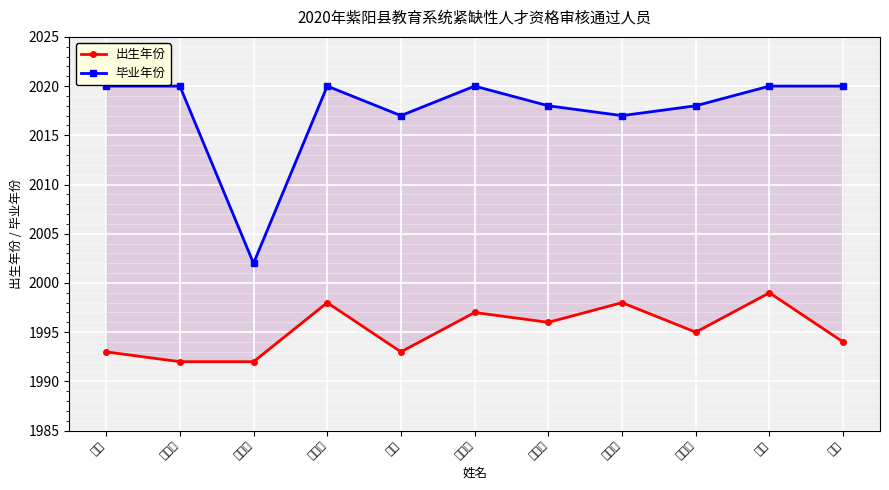

True or false: 毕业年份 has a value of 2018 at 江梦怡.

True